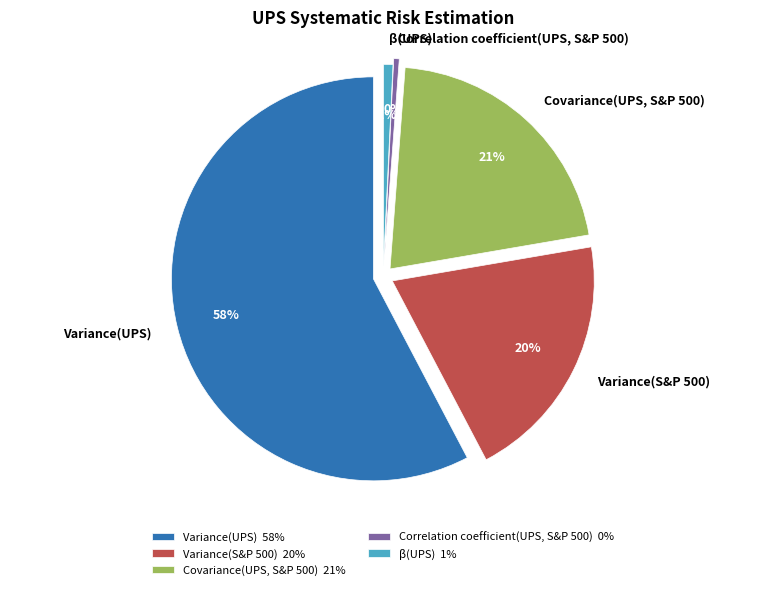

What percentage is the Covariance(UPS, S&P 500) slice, to the nearest percent?

21%